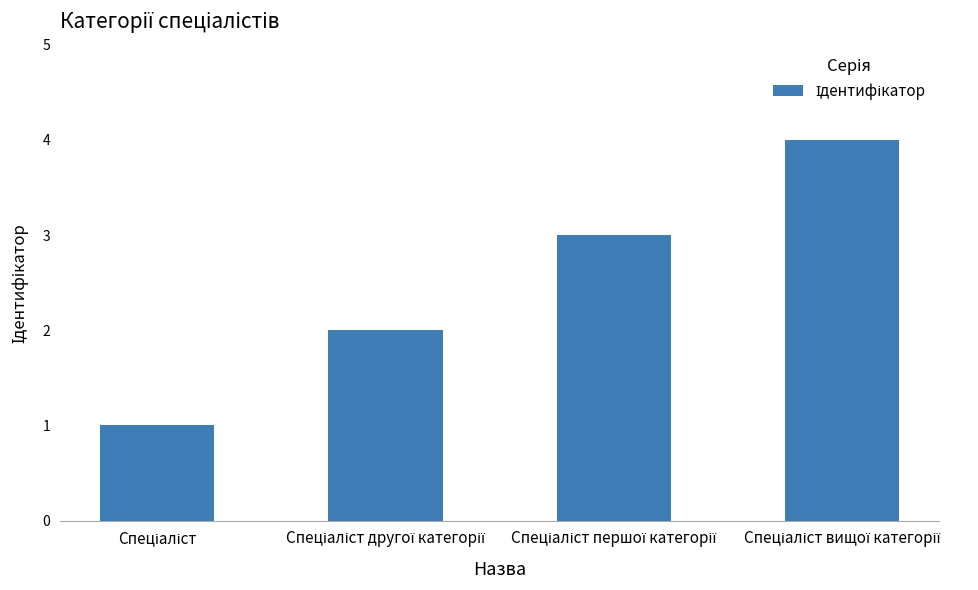

What is the sum of all values?

10